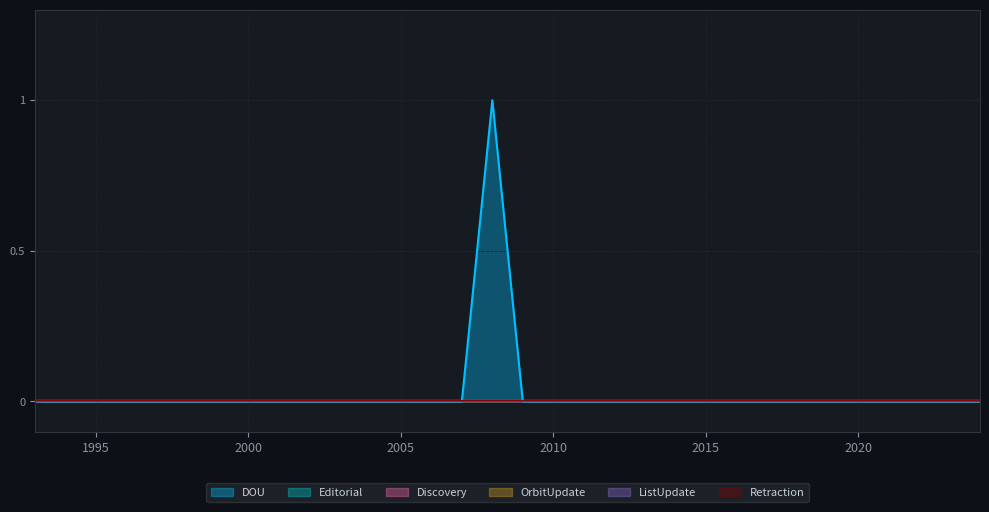

True or false: OrbitUpdate and Discovery intersect in this chart.

False